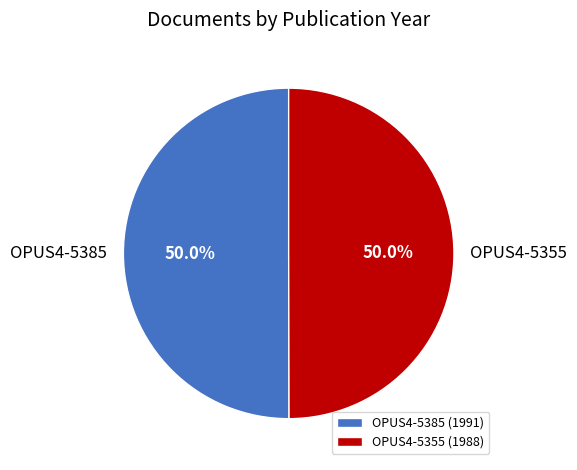

True or false: OPUS4-5385 accounts for 50% of the total.

True